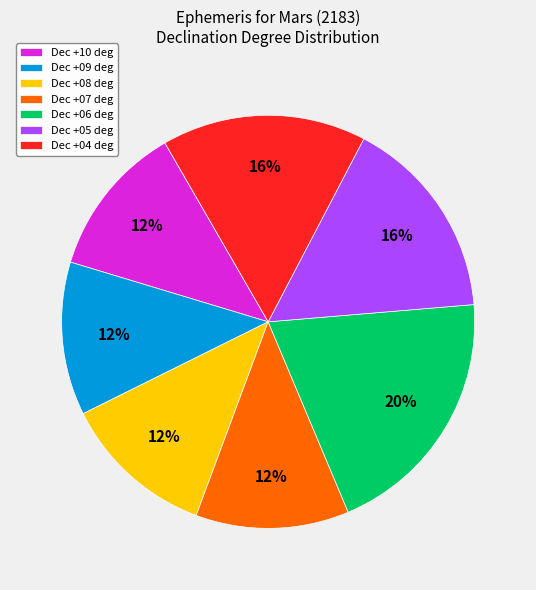

True or false: Dec +09 deg accounts for 21% of the total.

False